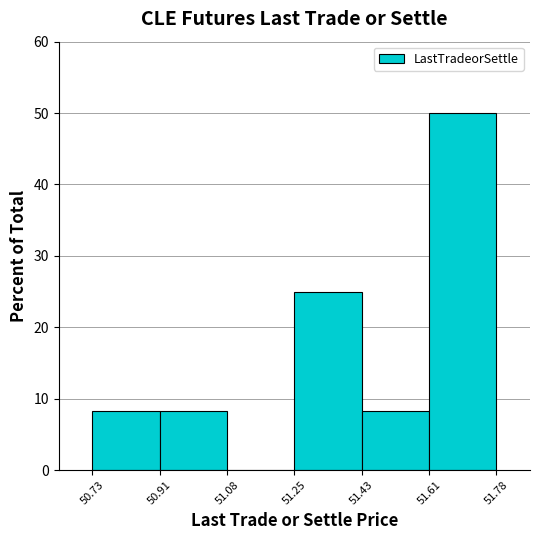

What is the height of the bar covering 50.73 to 50.91 on the x-axis? The values are not printed on the chart, so give them approximately, as read against the axis.

8